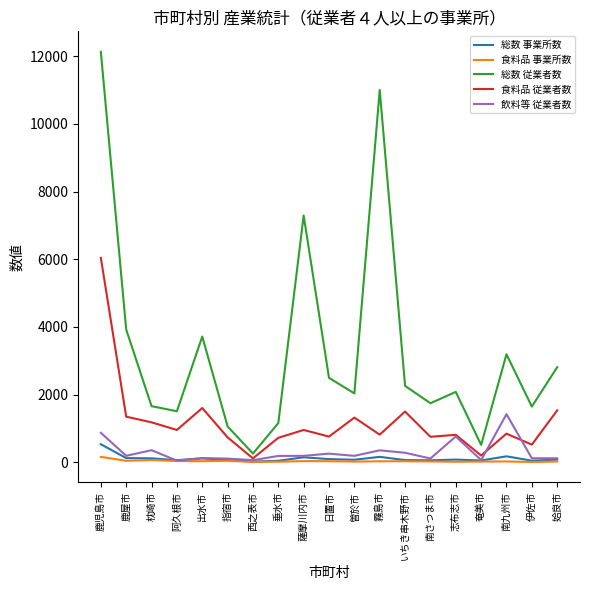

How many lines are shown in the chart?

5